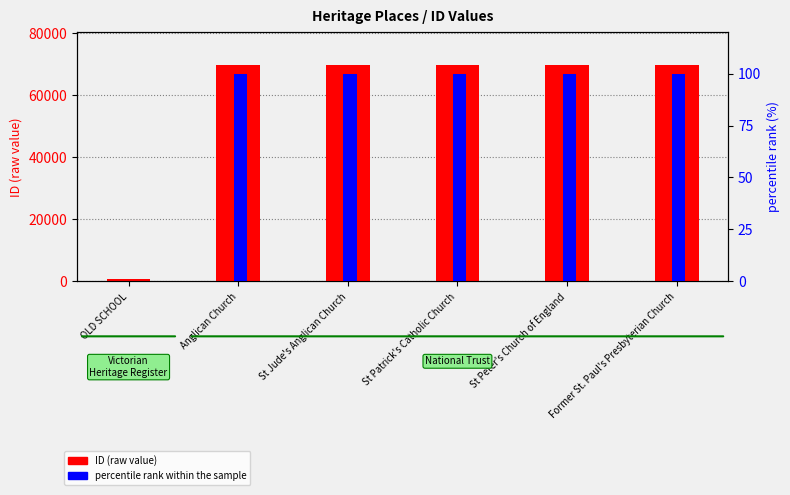

List the labels in order of percentile rank within the sample value, smallest first.

OLD SCHOOL, Anglican Church, St Jude's Anglican Church, St Patrick's Catholic Church, St Peter's Church of England, Former St. Paul's Presbyterian Church